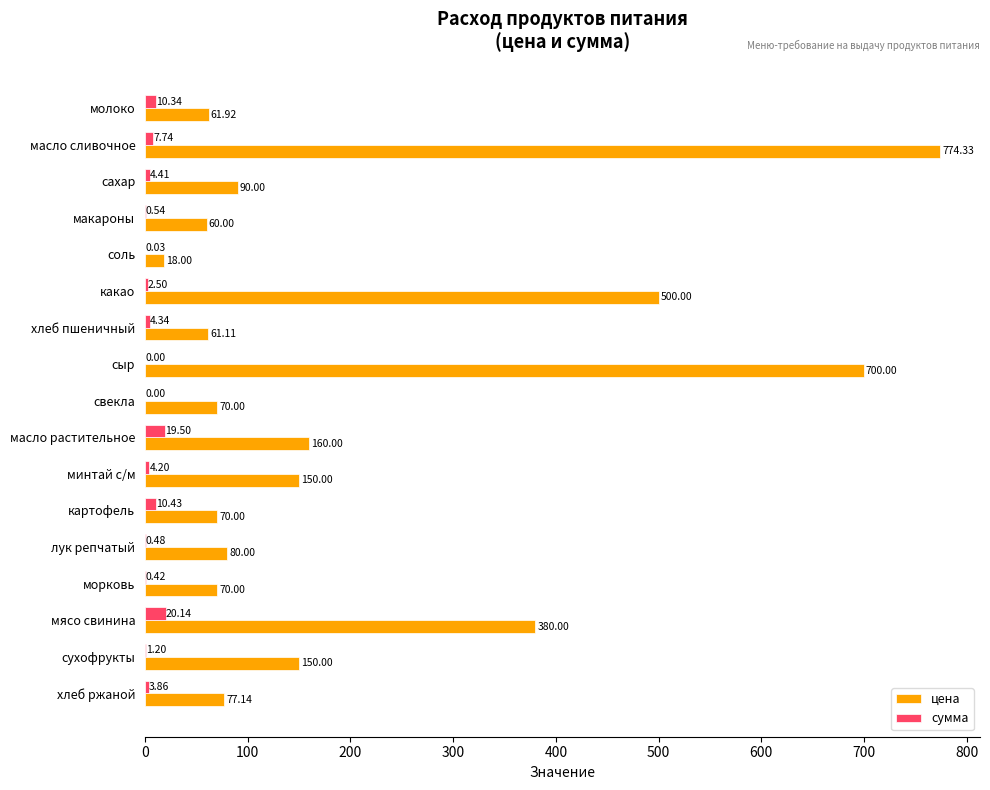

Which series has the largest total across all categories?

цена